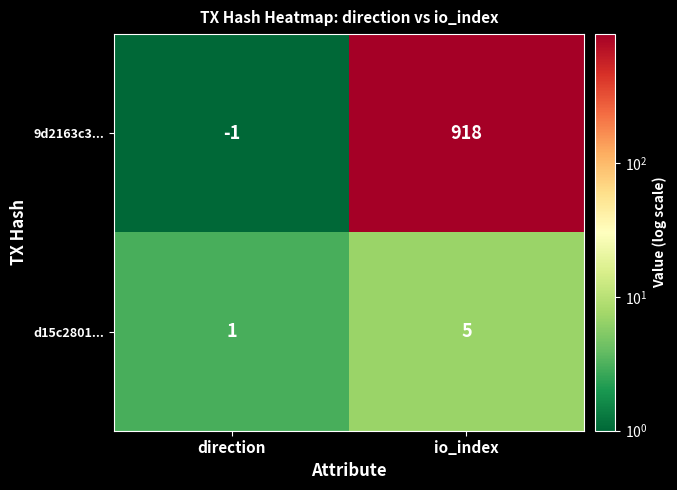

Reading left to right, what are all the values shown in this chart?

9d2163c3...: -1	918
d15c2801...: 1	5